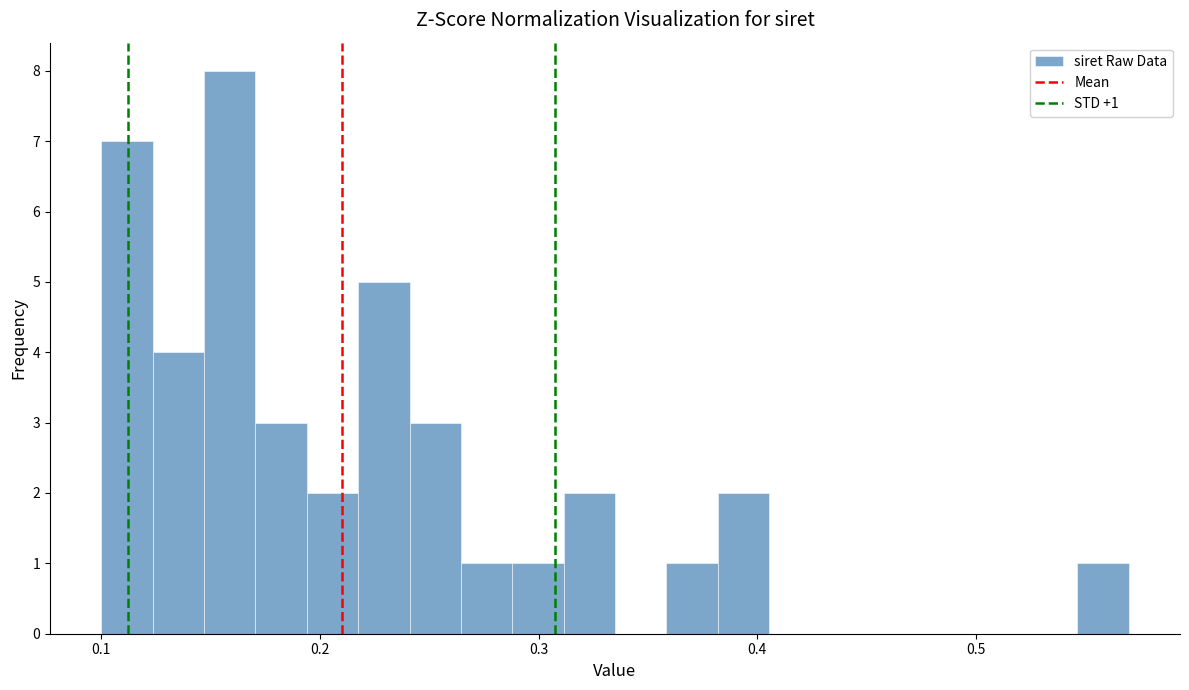

Read against the x-axis, roughly where is the centre of the tallest bar?

0.16